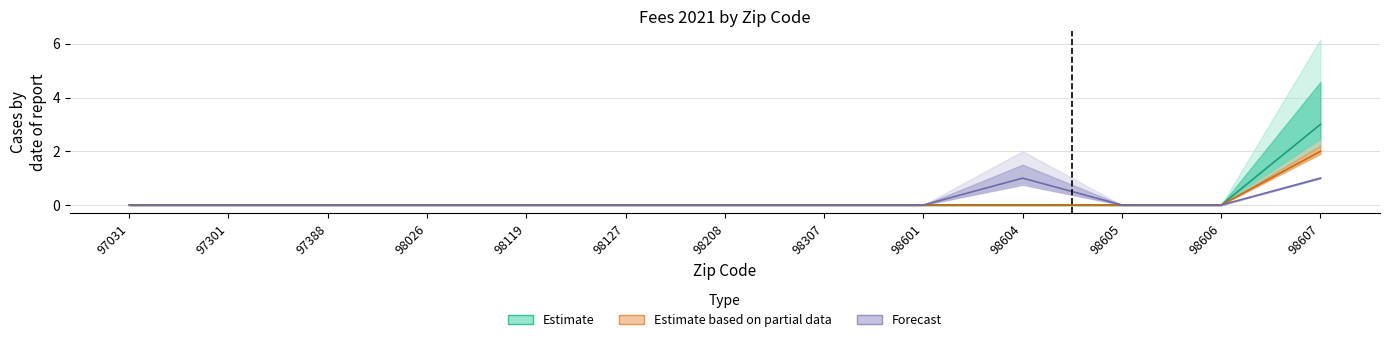

The value of Jan_num_customers at 98307 is -1. True or false?

False